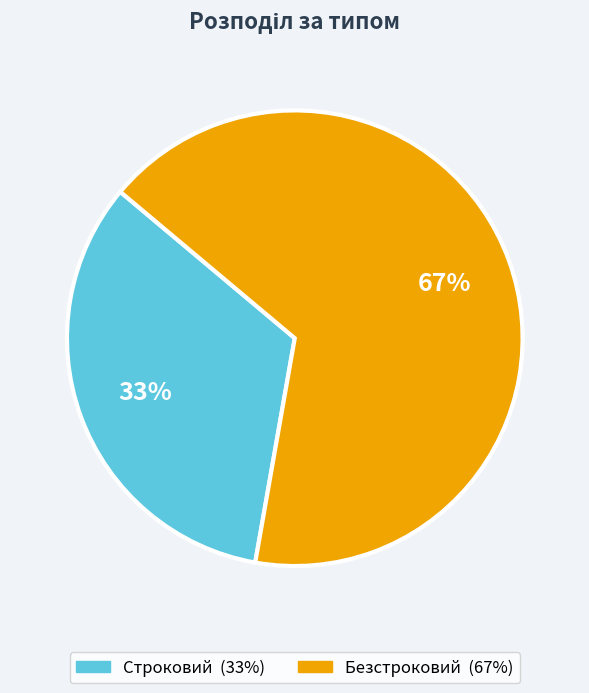

Is the sum of Безстроковий and Строковий greater than half?

Yes